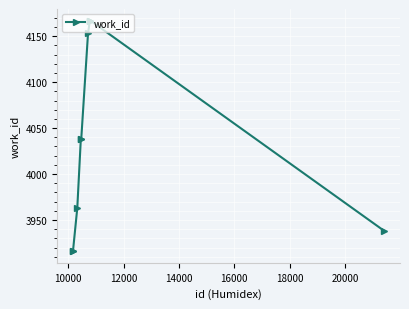

What is the maximum value shown in the chart?

4167